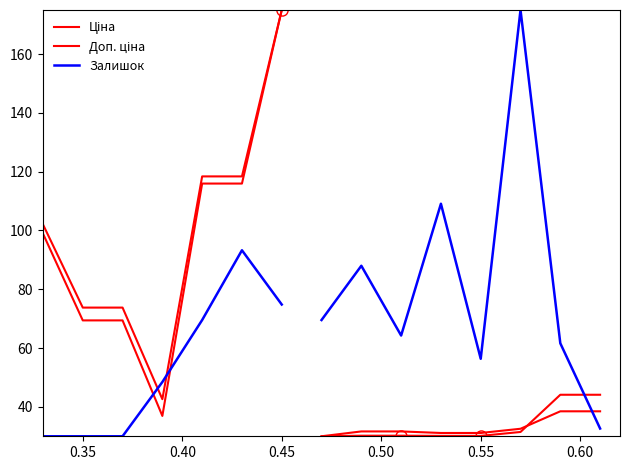

True or false: Ціна and Доп. ціна cross at least once.

False